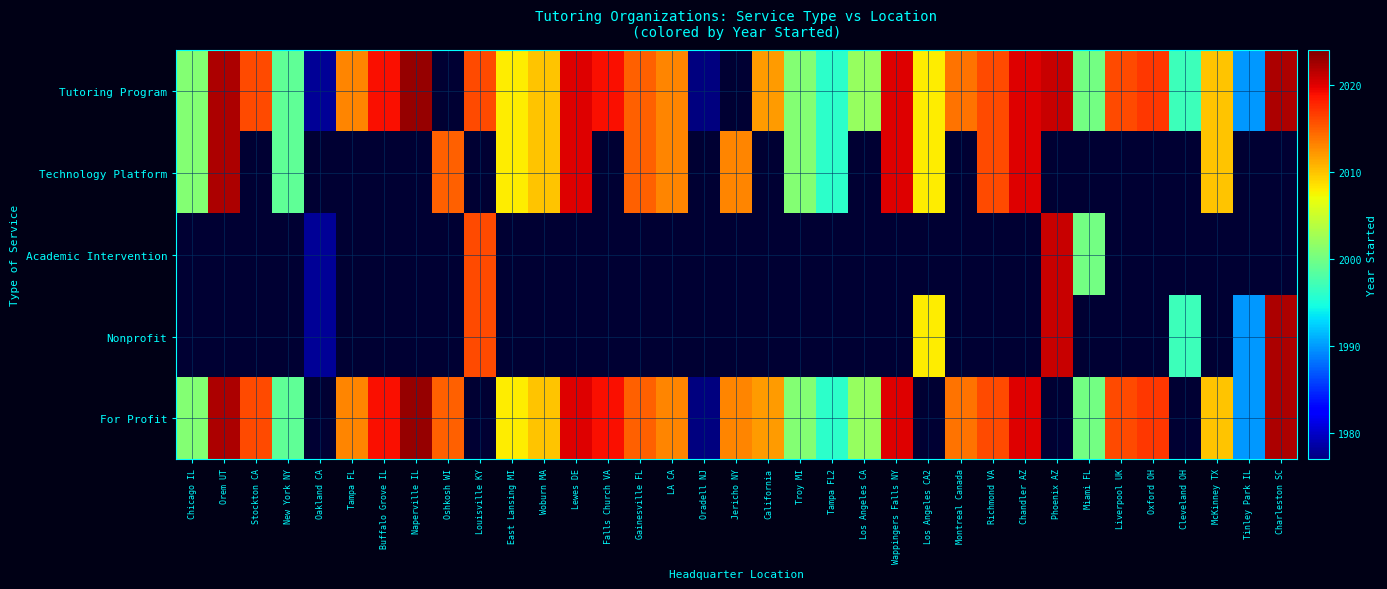

What is the smallest value displayed?

1977.0